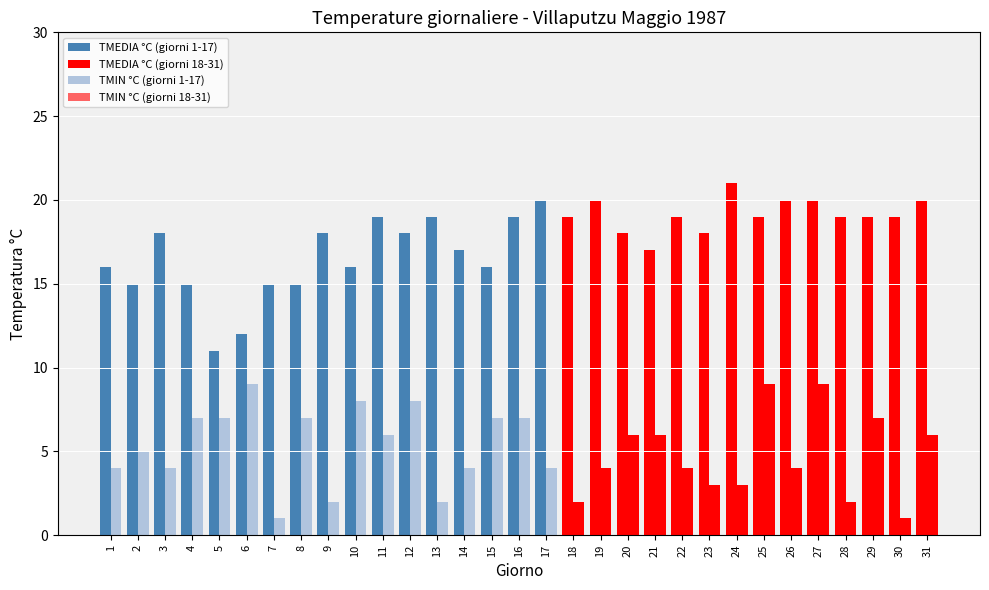

At which category is the sum across all series the highest?

27